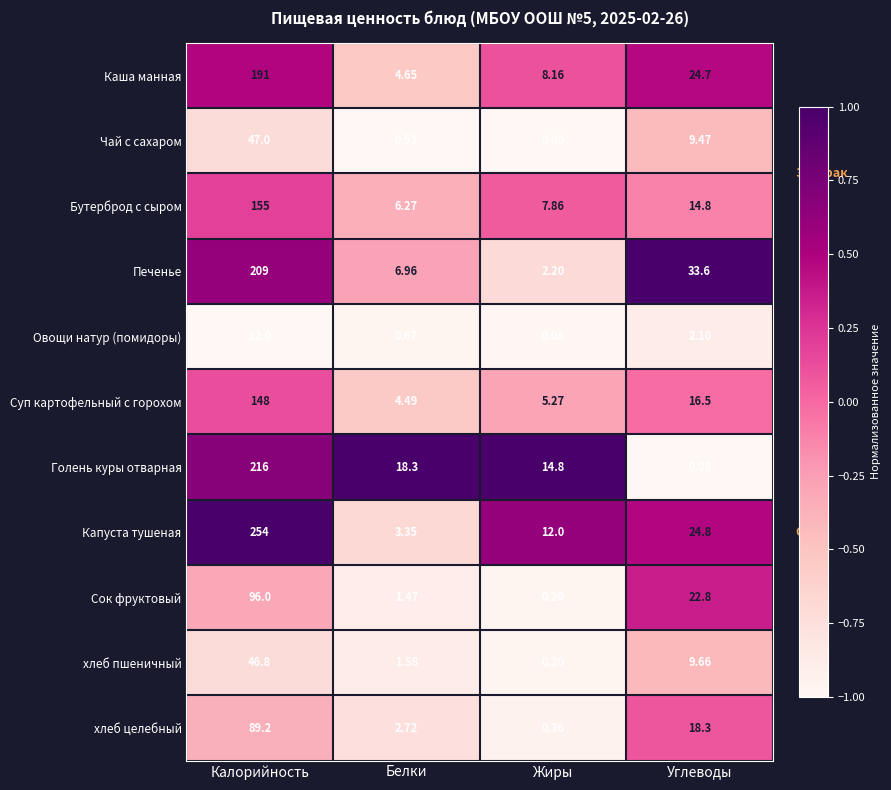

At which category is the sum across all series the highest?

Калорийность